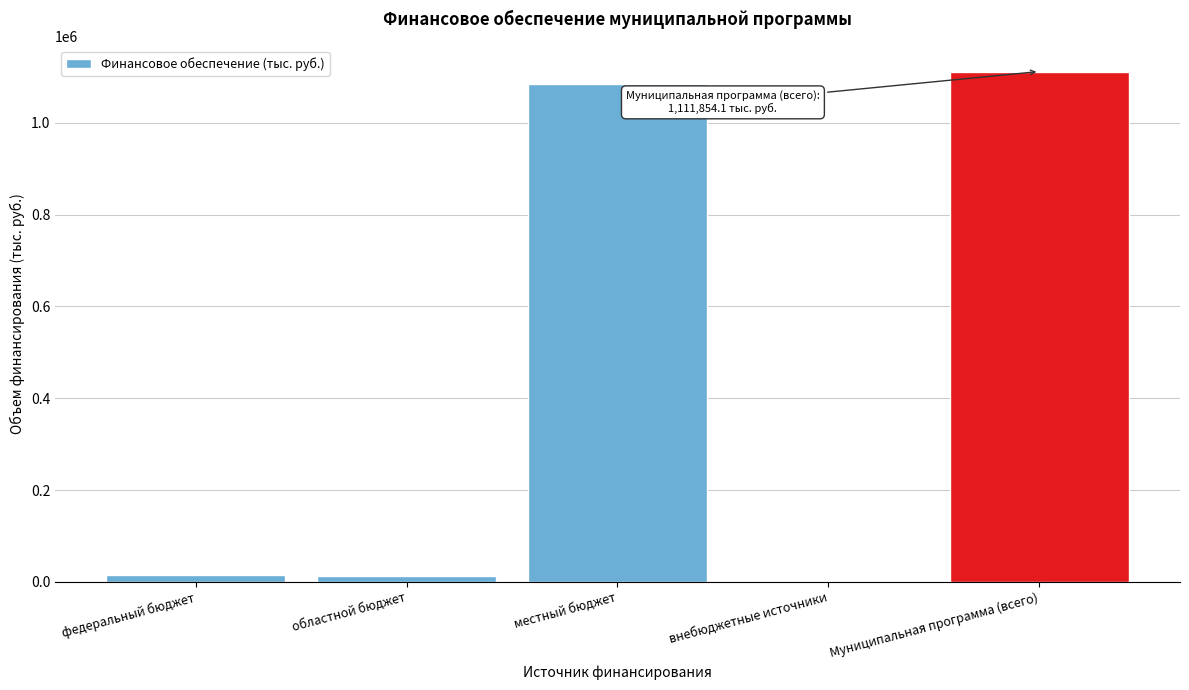

What is the change in value from местный бюджет to внебюджетные источники?

-1083765.2